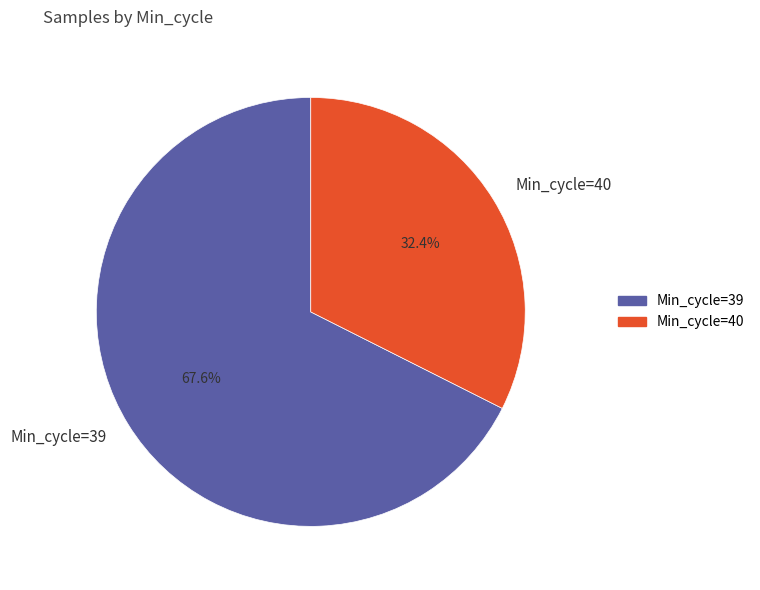

Is there any slice that represents more than half of the pie?

Yes